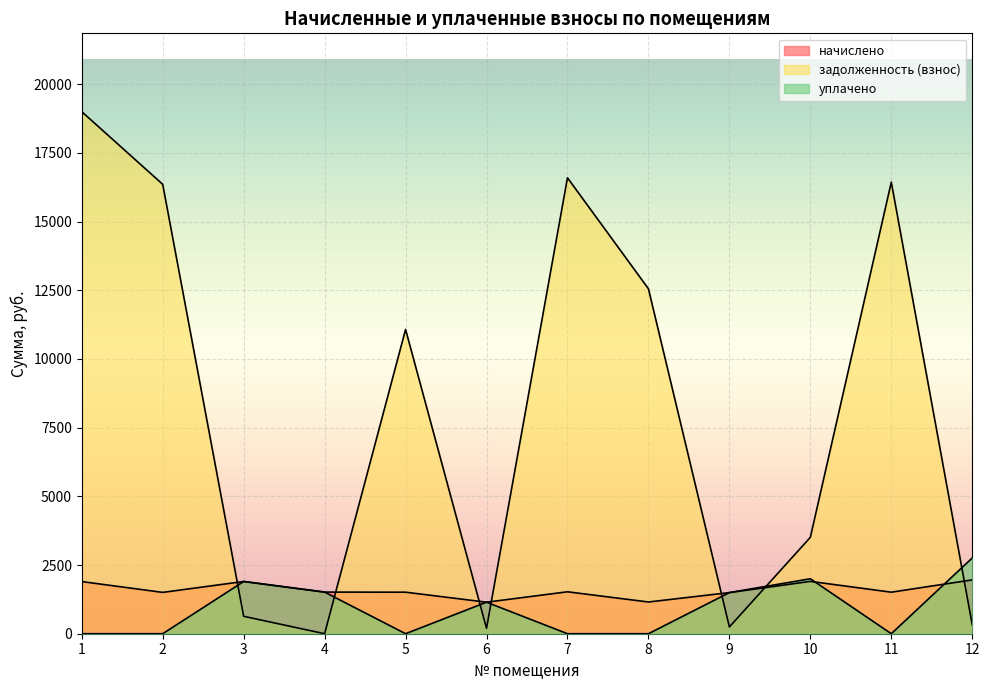

How many lines are shown in the chart?

3